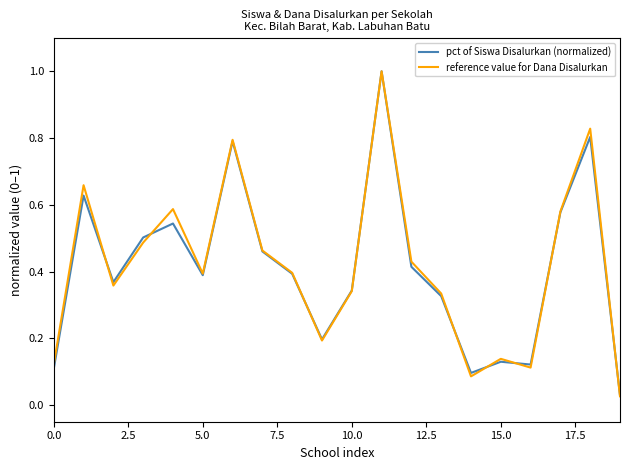

Which series has the largest range (max minus min)?

reference value for Dana Disalurkan